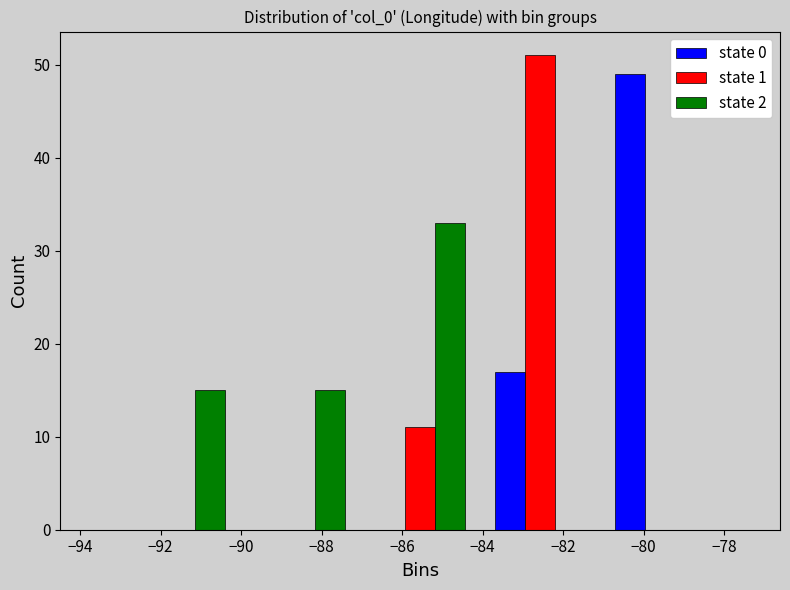

In the state 0 series, which range on the x-axis has the tallest bar?

-81.08 to -78.10